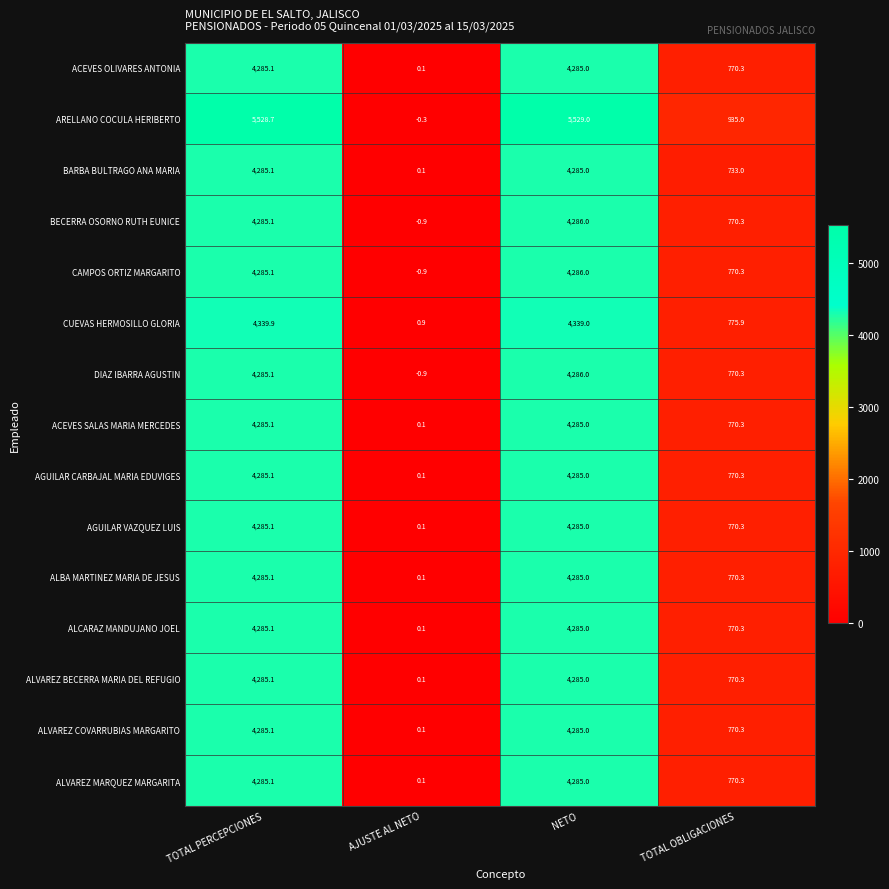

What is the total value across all series at TOTAL OBLIGACIONES?

11687.5